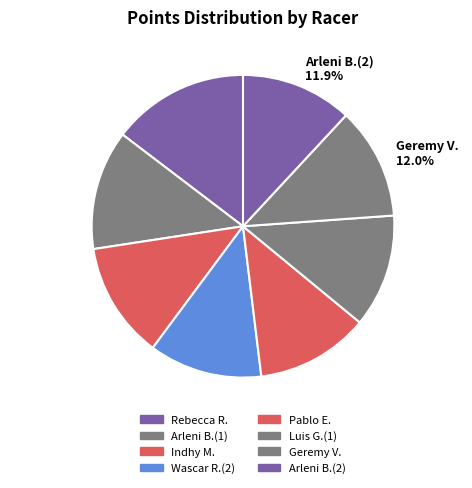

What is the largest slice in the pie chart?

Rebecca R.